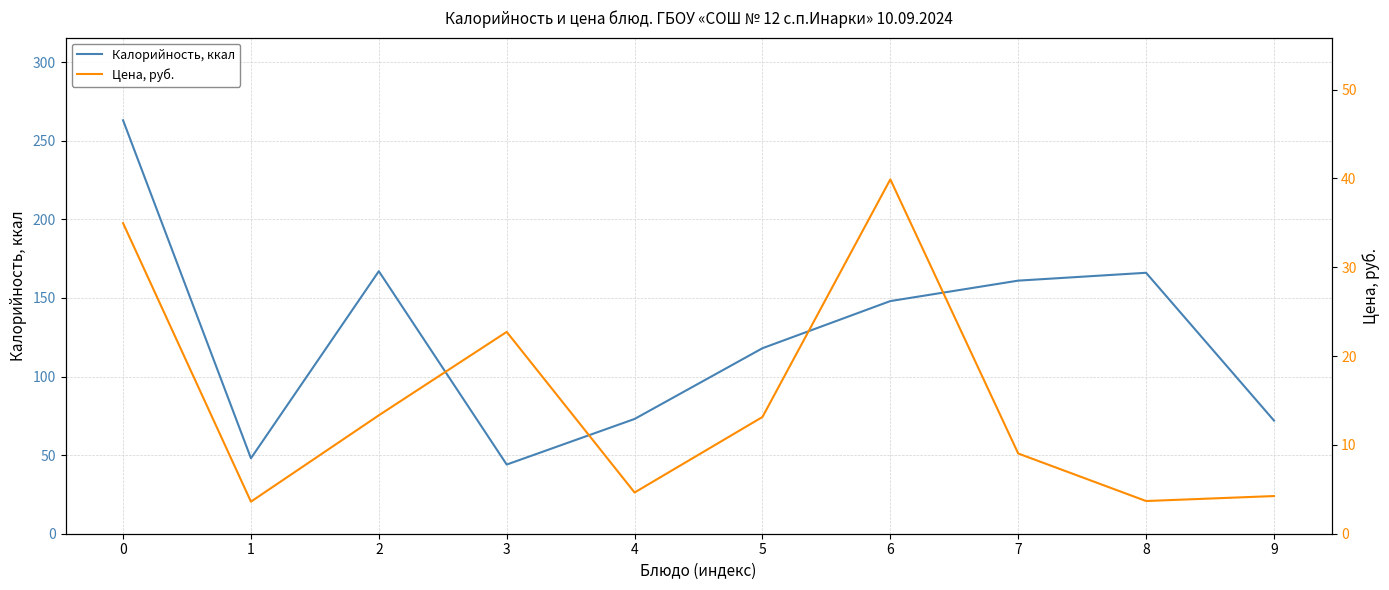

How many data points does each series have?

10